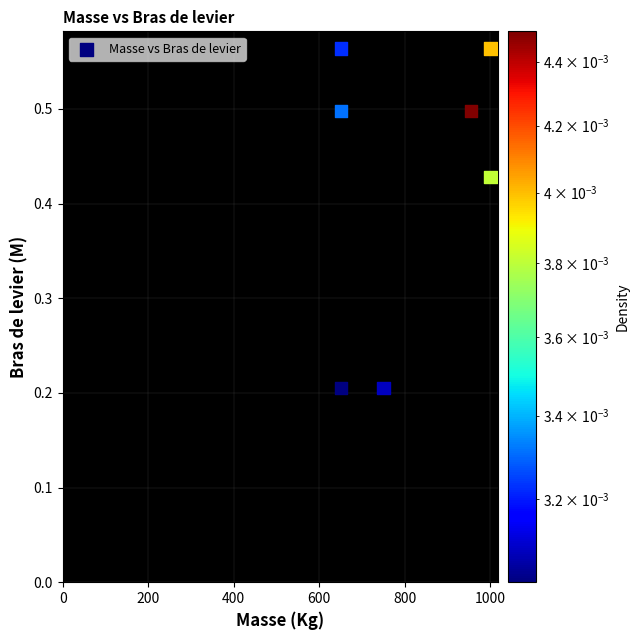

What is the range of X values (max minus min)?

350.0